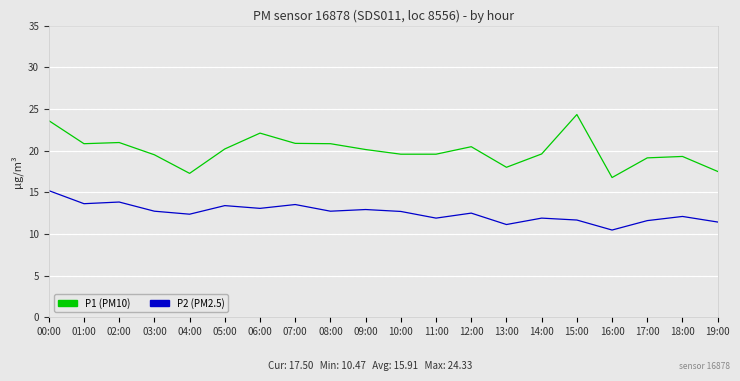

Where does the P2 (PM2.5) series first go above 12?

00:00